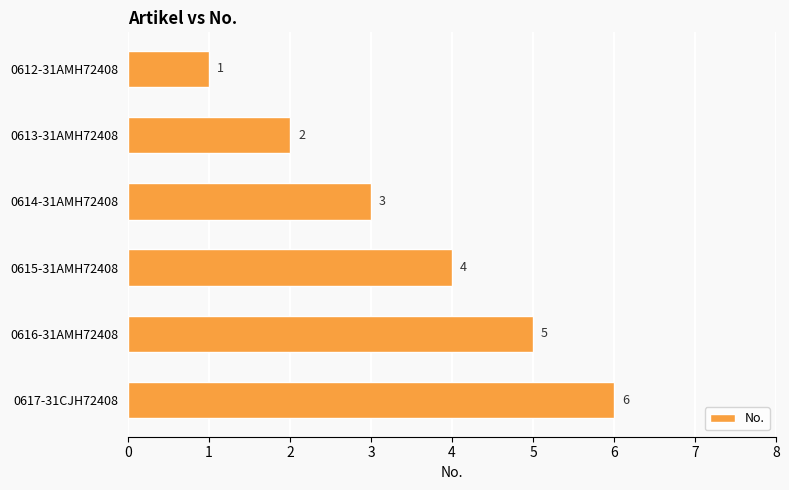

What is the value of the 4th bar from the top?

4